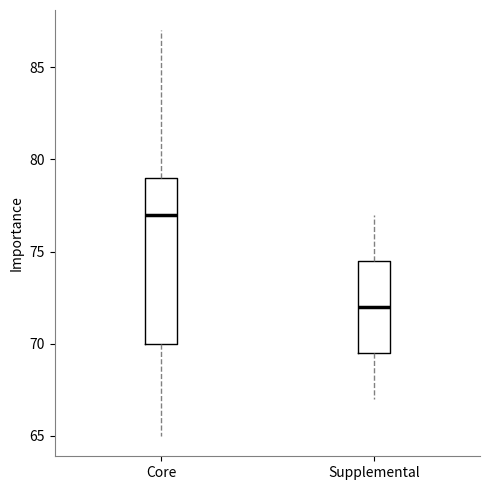

Reading left to right, transcribe this box plot: for each box, give where its median line is, the range the box spans, and where its two whiskers end, as read against the y-axis. The values are not printed on the chart, so give them approximately, as read against the axis.

Core: median 77.0, box 70.0 to 79.0, whiskers 65.0 to 87.0
Supplemental: median 72.0, box 69.5 to 74.5, whiskers 67.0 to 77.0